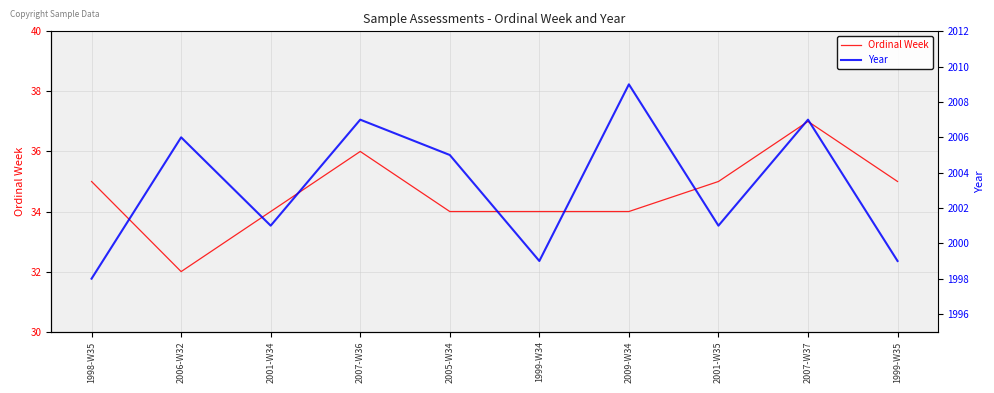

How many categories are shown in the chart?

10